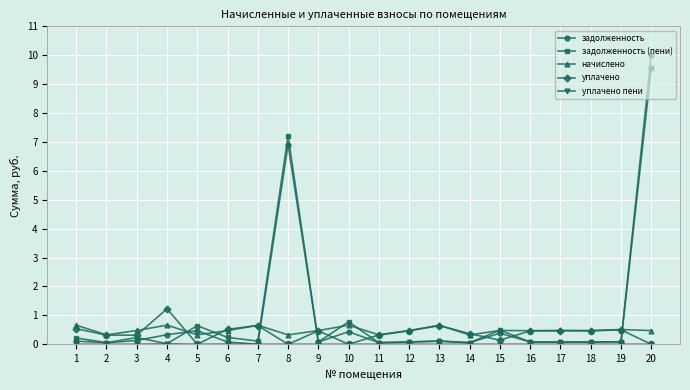

Which series has the widest spread of values?

задолженность (пени)